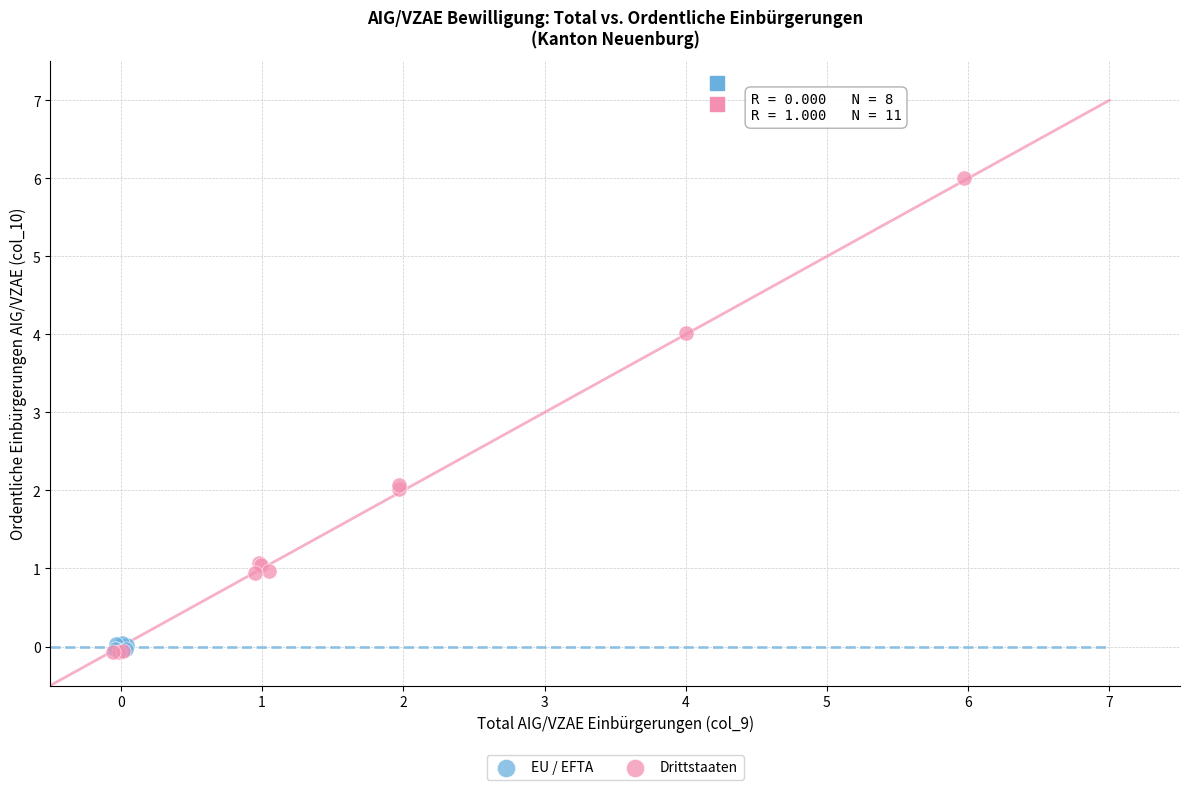

Which series has the widest spread of Y values?

Drittstaaten